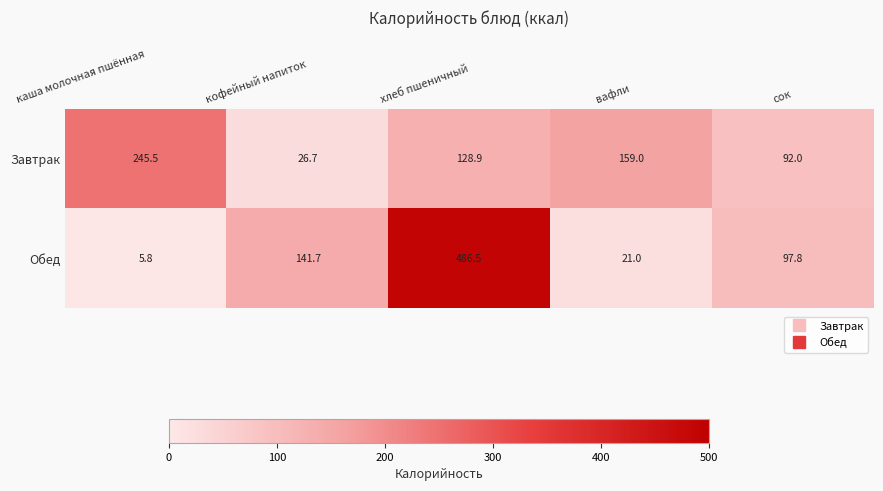

Rank the series by their maximum value, from highest to lowest.

Обед, Завтрак